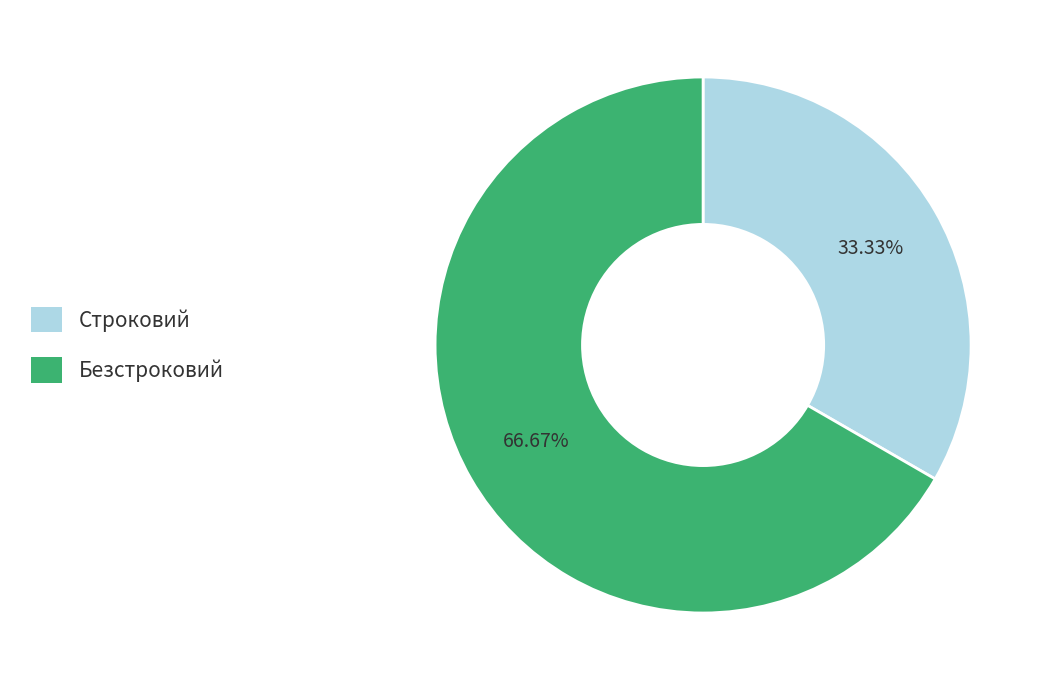

Which has a higher value, Безстроковий or Строковий?

Безстроковий